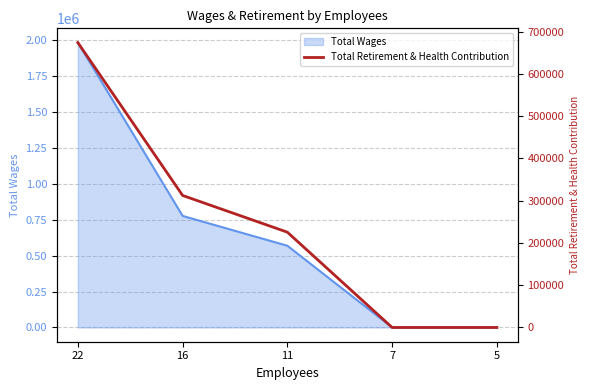

How many data points are less than 225369?

2